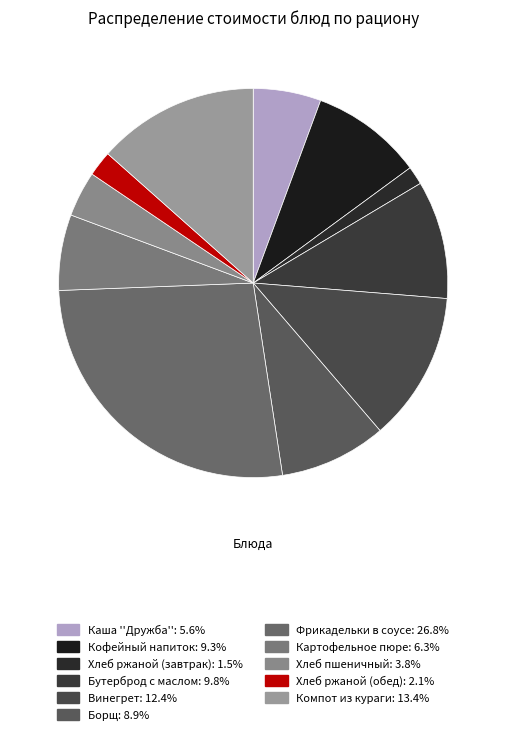

Is Хлеб ржаной (обед) the majority of the pie?

No